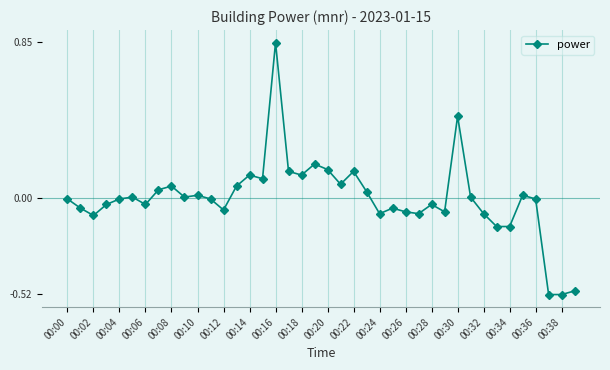

True or false: there are more than 0 points higher than both neighbors.

True